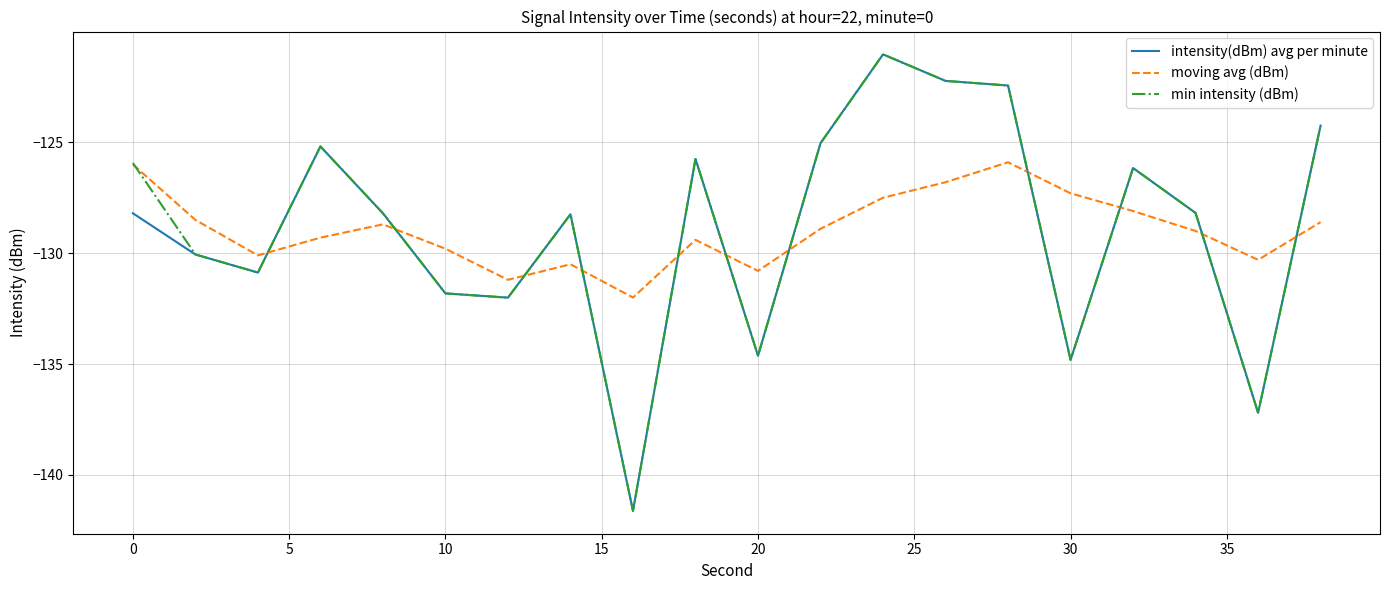

Does the chart display data point markers on the line(s)?

No